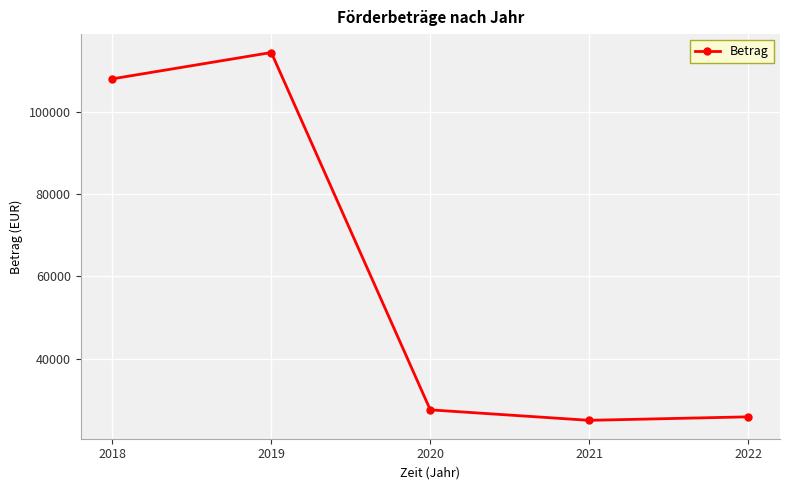

Reading left to right, what are all the values shown in this chart?

2018=108060	2019=114470	2020=27550	2021=25000	2022=25850